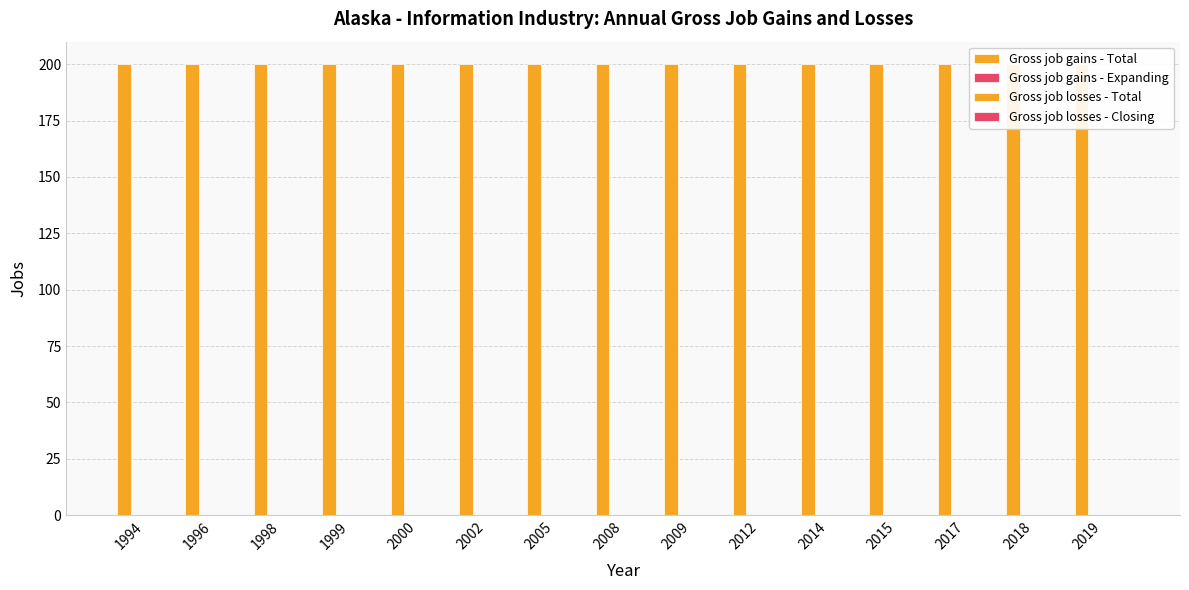

What is the total value across all series at 1998?

200